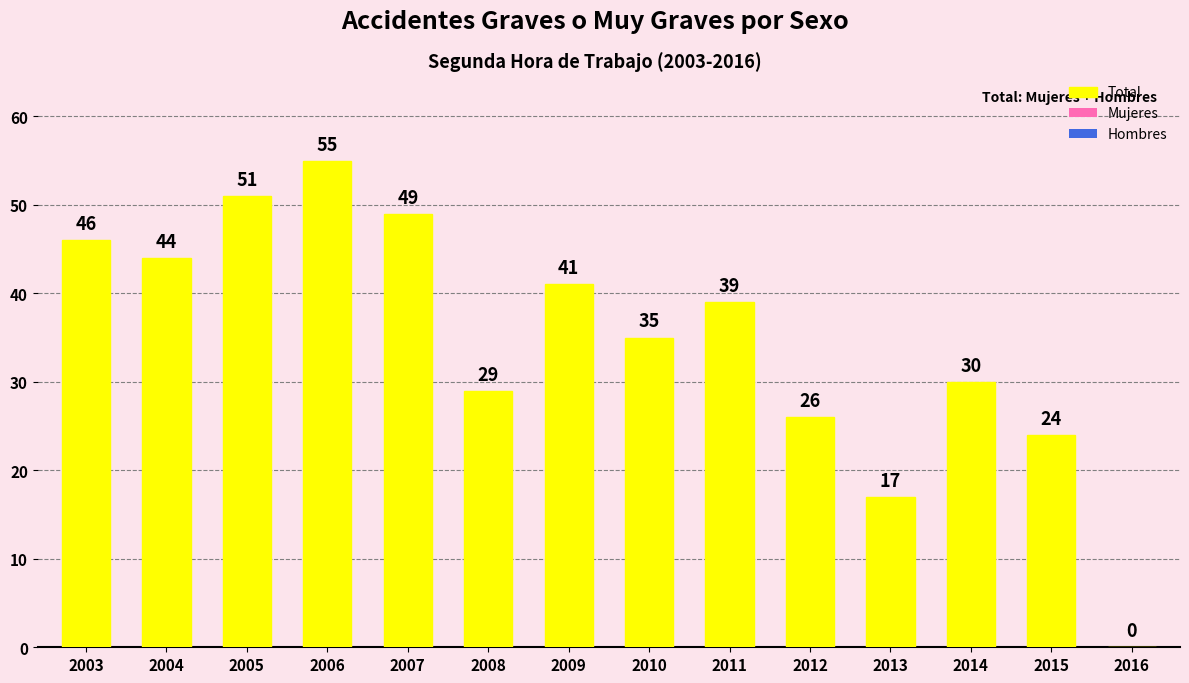

Where does the data first go above 39?

2003